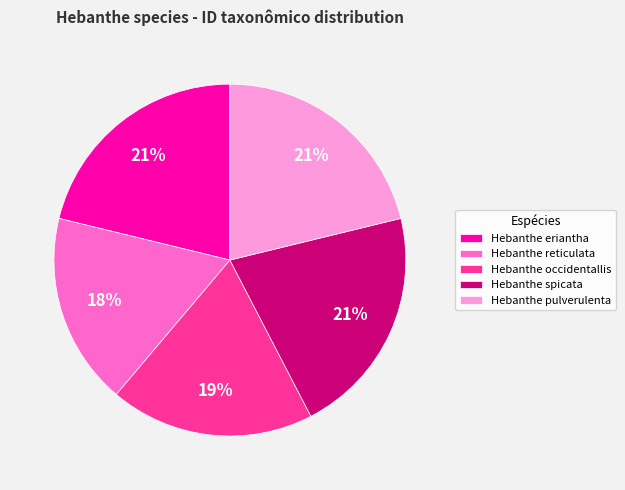

Is it true that Hebanthe occidentallis is 19% of the pie?

True